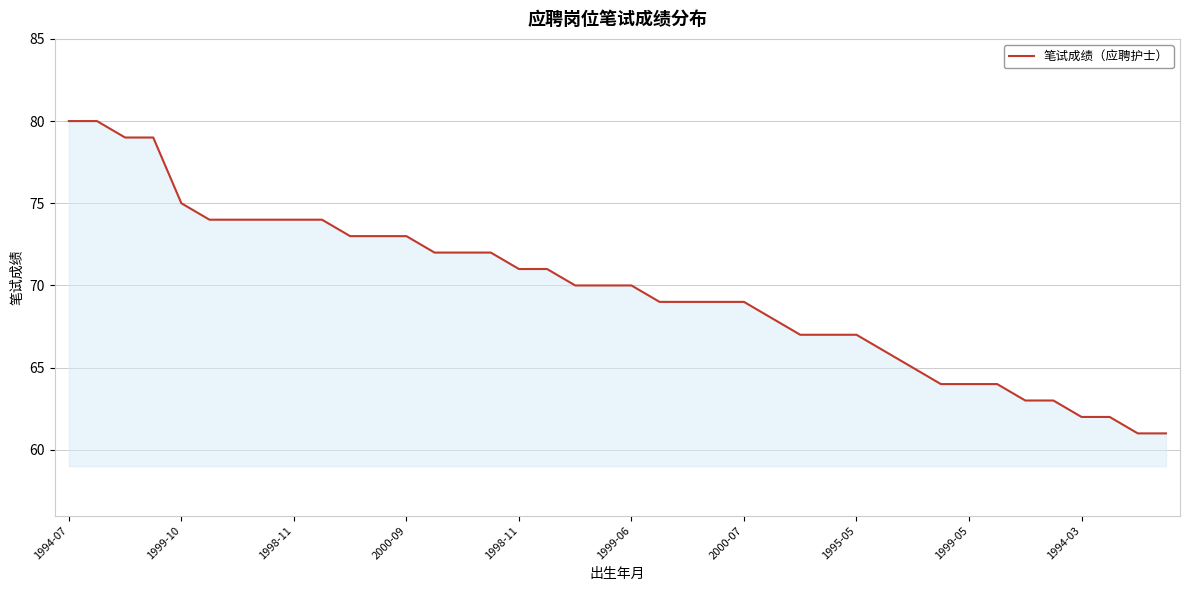

What is the minimum value shown in the chart?

61